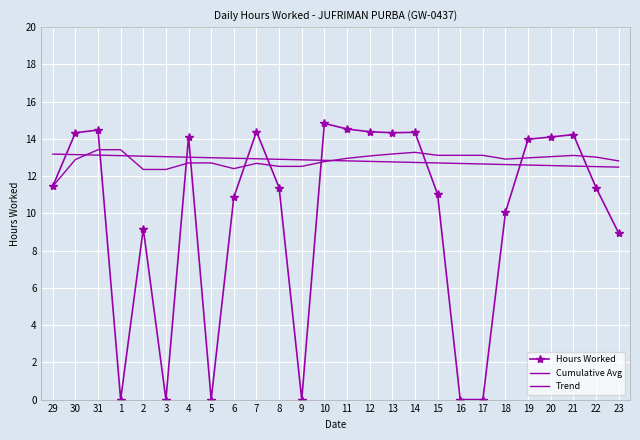

Reading left to right, extract all data points from this chart.

Hours Worked: 29=11.4	30=14.3	31=14.5	1=0.0	2=9.2	3=0.0	4=14.1	5=0.0	6=10.9	7=14.4	8=11.4	9=0.0	10=14.8	11=14.5	12=14.4	13=14.3	14=14.3	15=11.0	16=0.0	17=0.0	18=10.1	19=14.0	20=14.1	21=14.2	22=11.4	23=8.9
Cumulative Avg: 29=11.4	30=12.9	31=13.4	1=13.4	2=12.4	3=12.4	4=12.7	5=12.7	6=12.4	7=12.7	8=12.5	9=12.5	10=12.8	11=13.0	12=13.1	13=13.2	14=13.3	15=13.1	16=13.1	17=13.1	18=12.9	19=13.0	20=13.0	21=13.1	22=13.0	23=12.8
Trend: 29=13.2	30=13.2	31=13.1	1=13.1	2=13.1	3=13.0	4=13.0	5=13.0	6=13.0	7=12.9	8=12.9	9=12.9	10=12.8	11=12.8	12=12.8	13=12.8	14=12.7	15=12.7	16=12.7	17=12.7	18=12.6	19=12.6	20=12.6	21=12.5	22=12.5	23=12.5